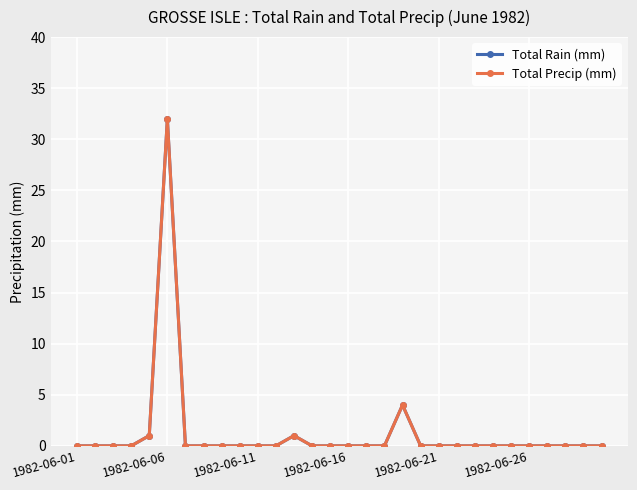

How many interior local peaks does the Total Rain (mm) series have?

3